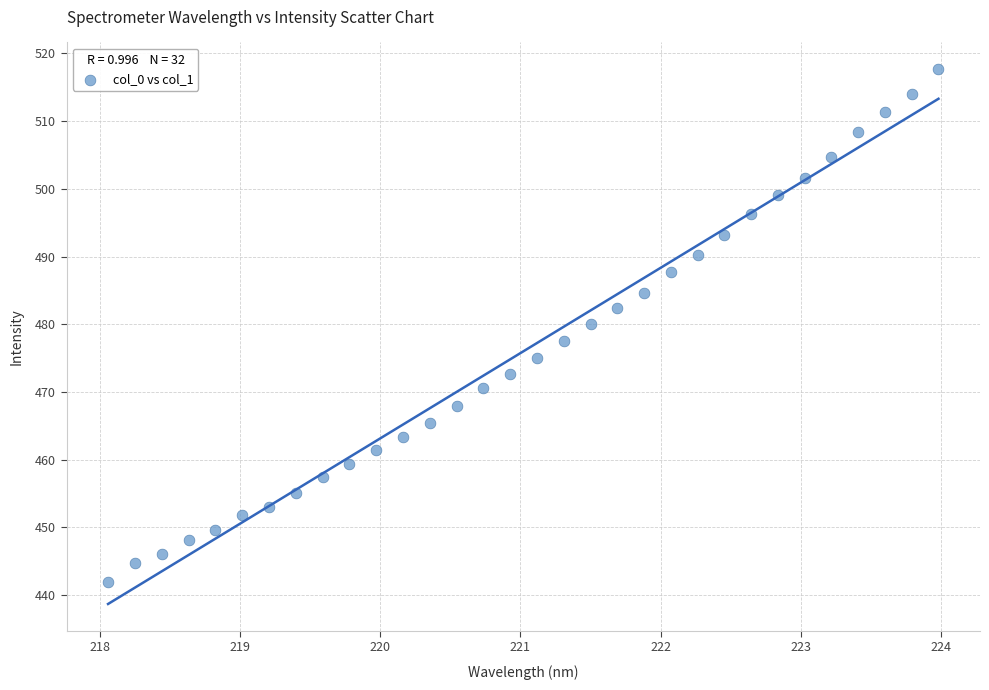

What is the range of Y values (max minus min)?

75.6